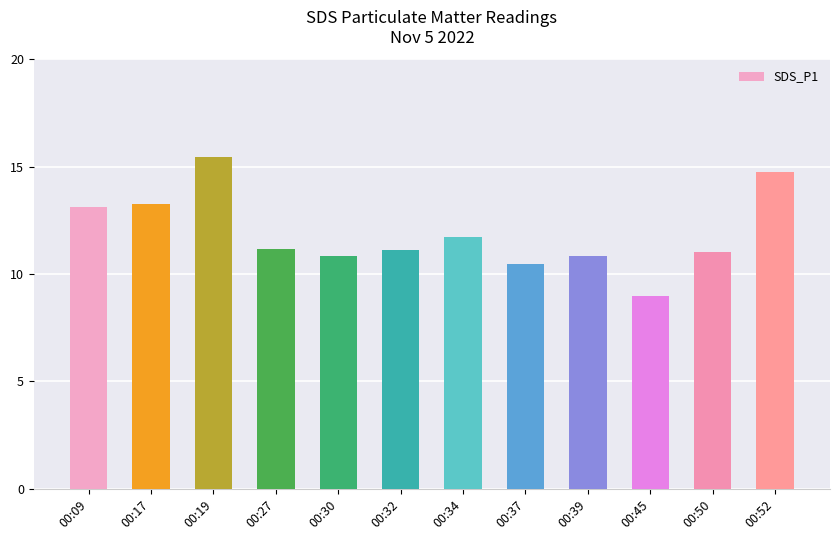

What is the value of the 3rd bar from the left?

15.4